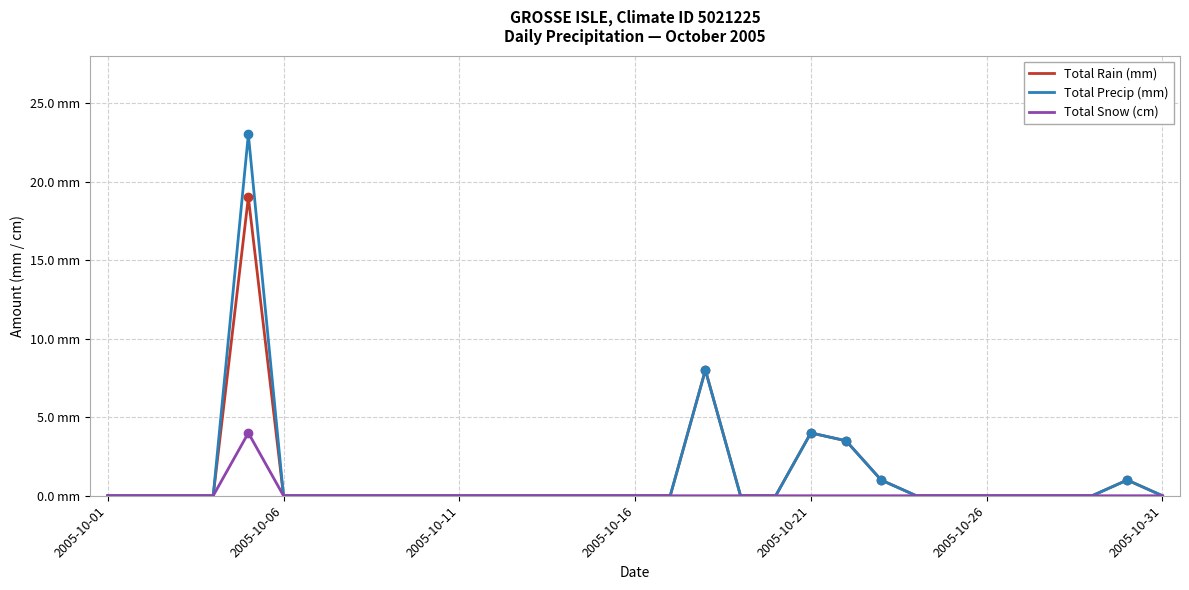

True or false: Total Snow (cm) has more than 1 points higher than both neighbors.

False